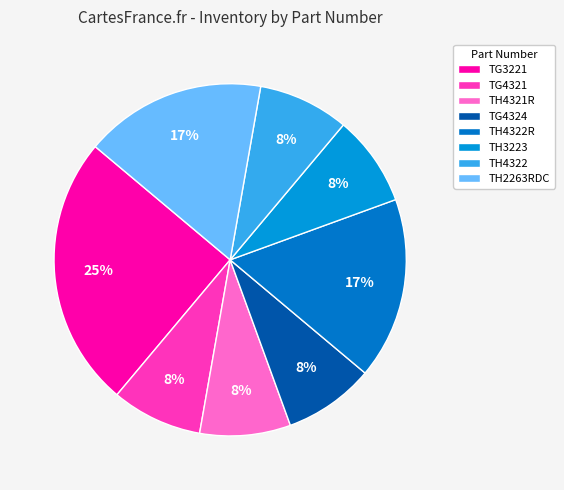

Is the sum of TG4324 and TH4322R greater than half?

No